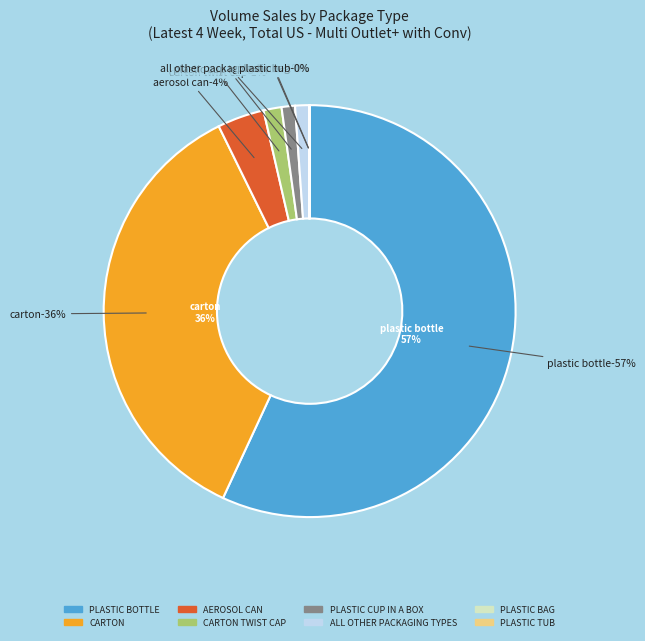

Is there any slice that represents more than half of the pie?

Yes